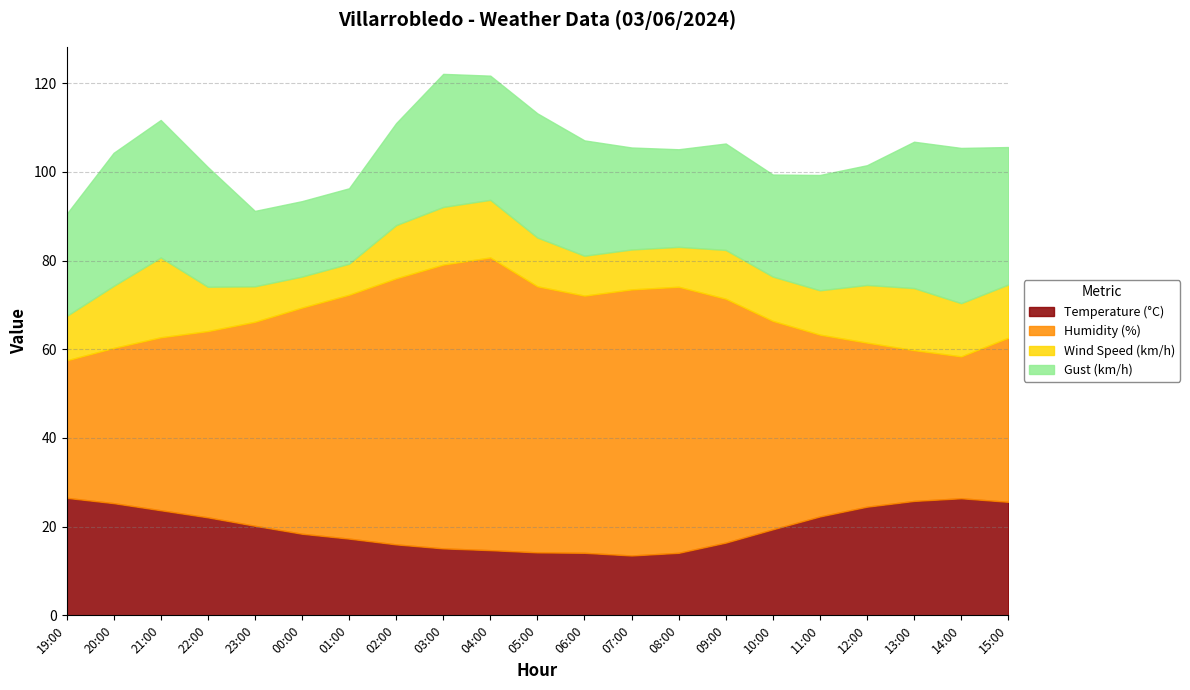

What is the difference between the Humidity (%) values at 11:00 and 23:00?

5.0